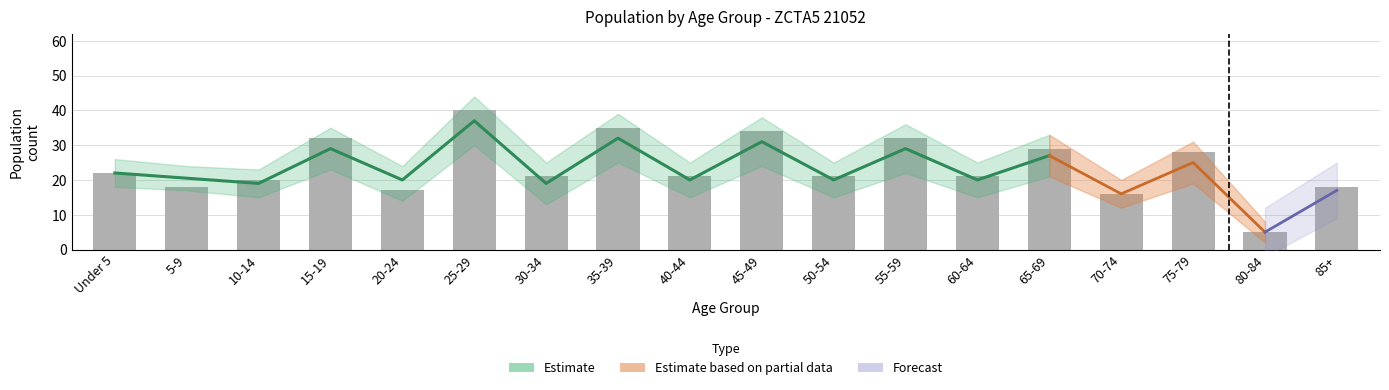

Is it true that the value at 75-79 is 28?

True